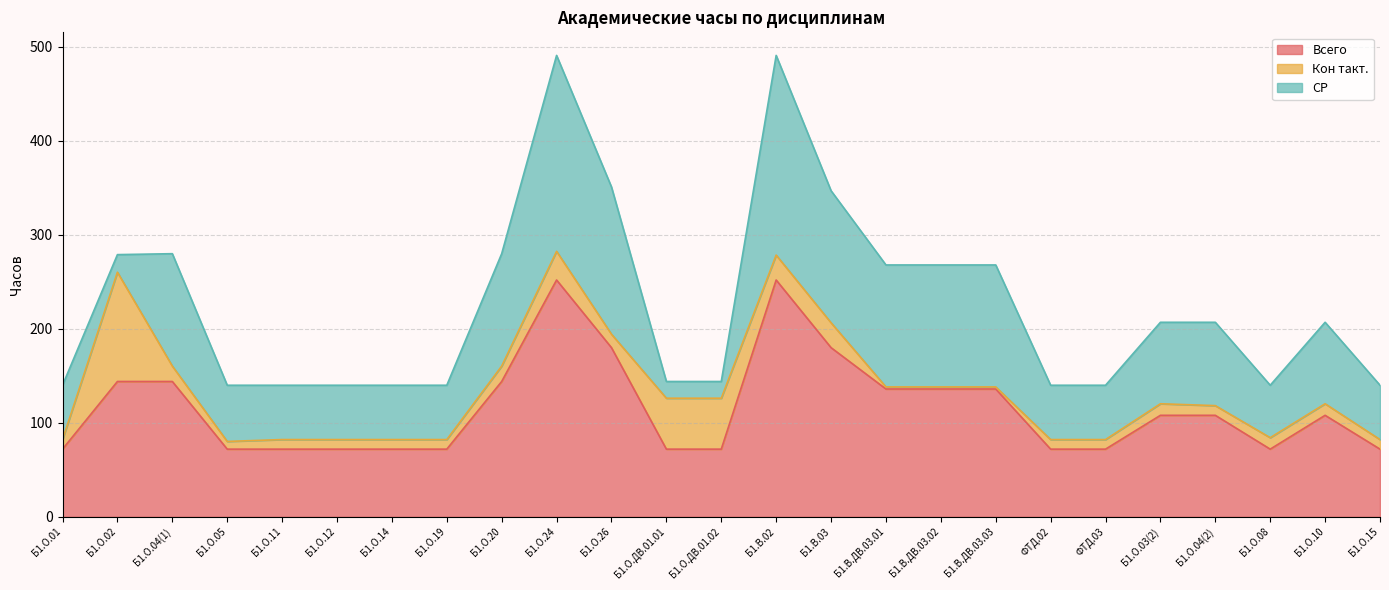

What is the sum of all Всего values?

2892.0